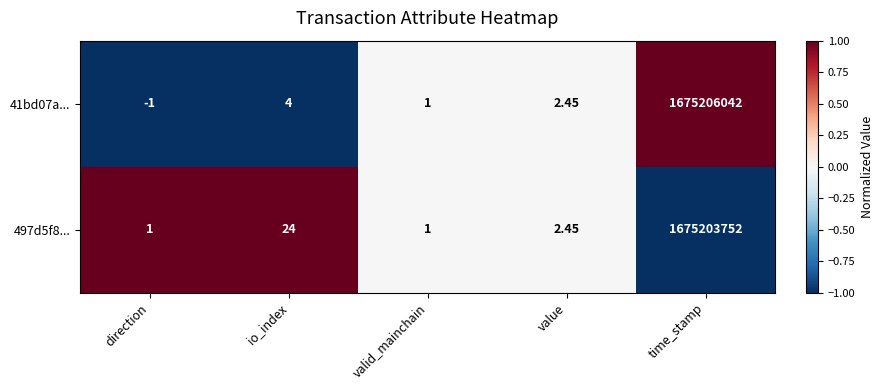

Which category has the lowest value in the 41bd07a... series?

direction